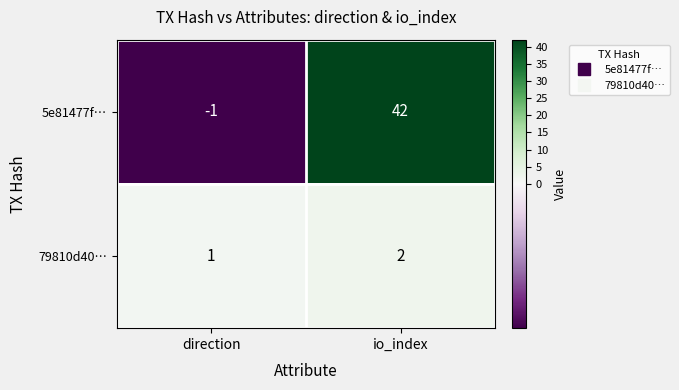

Rank the series by their maximum value, from lowest to highest.

79810d40…, 5e81477f…